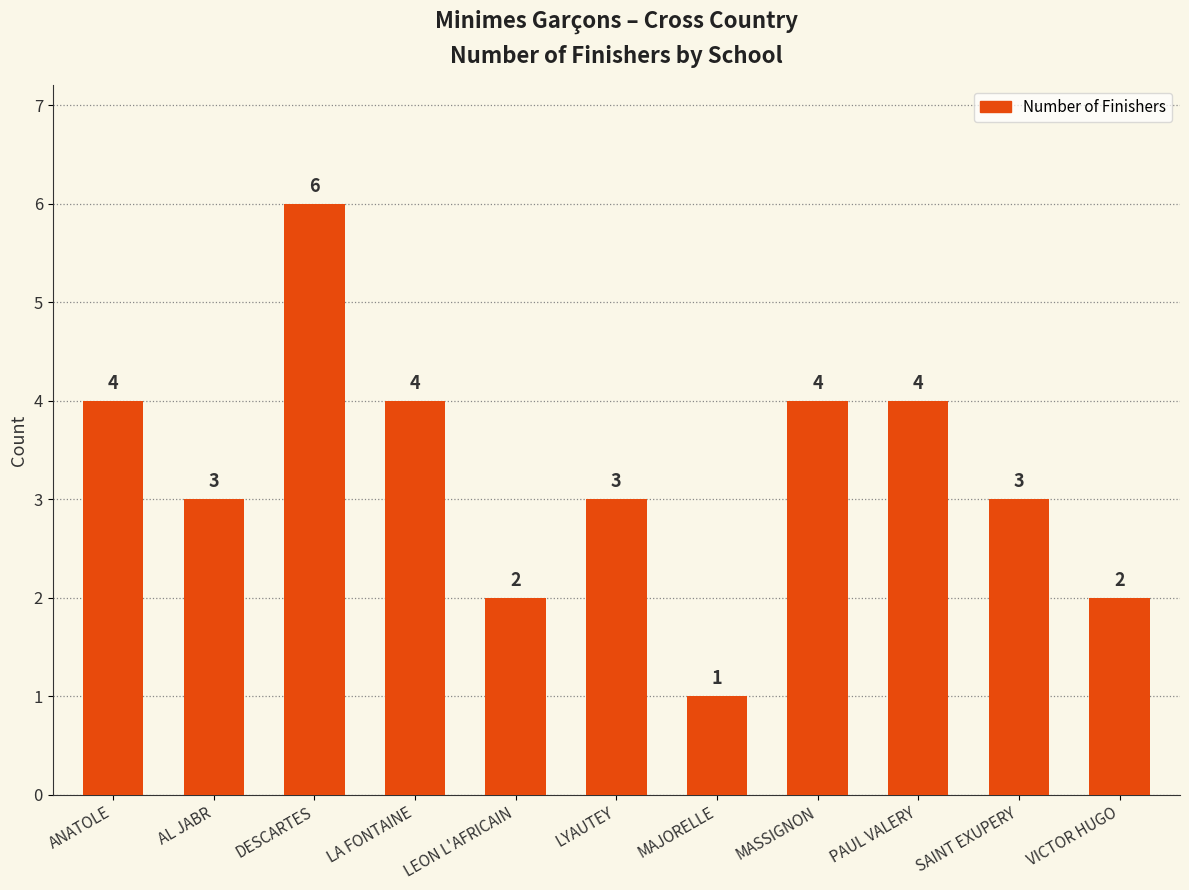

How many bars are there in total?

11